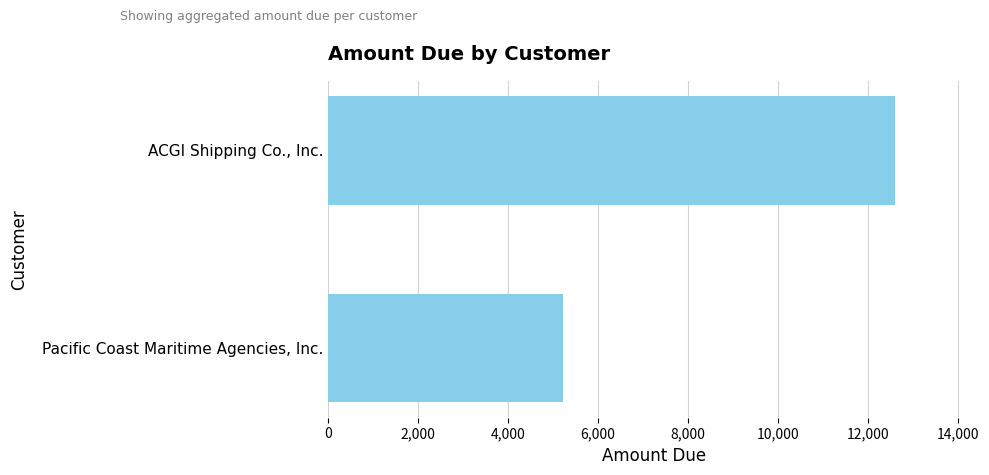

How many bars are there in total?

2